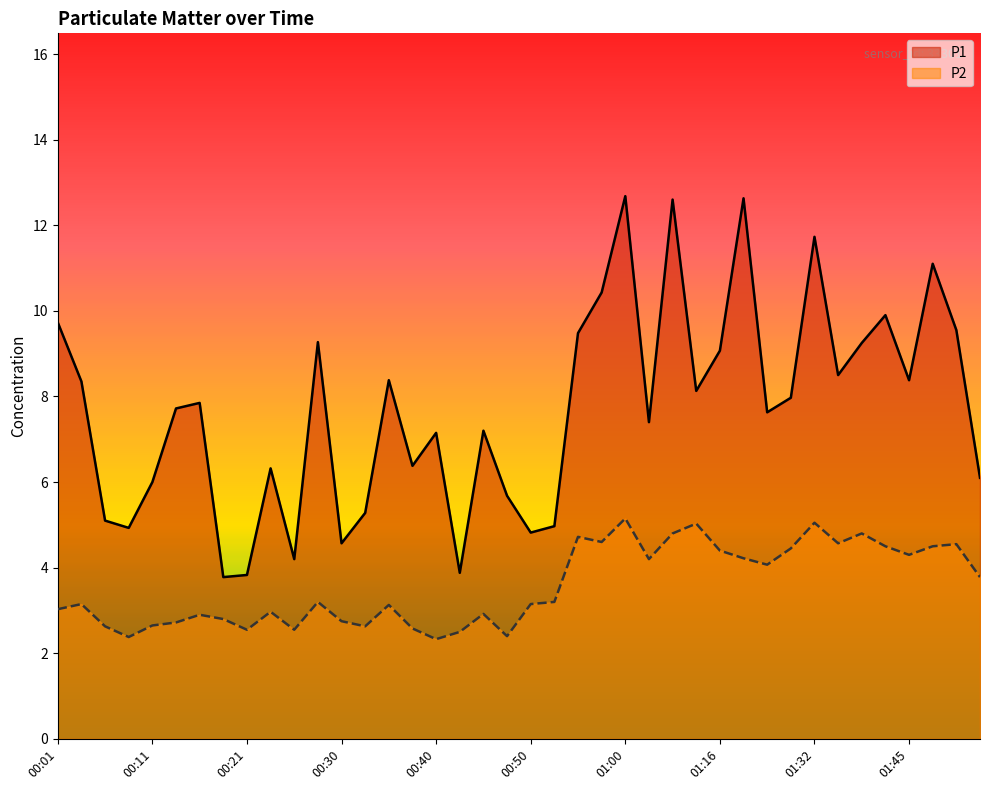

The P1 series shows 3.2 at 00:53. True or false?

False